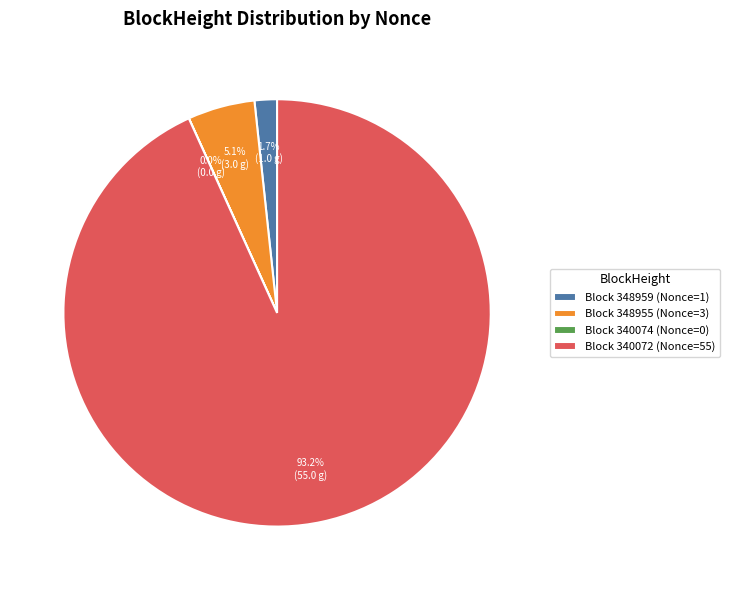

Which slice represents more than half of the pie?

Block 340072 (Nonce=55)